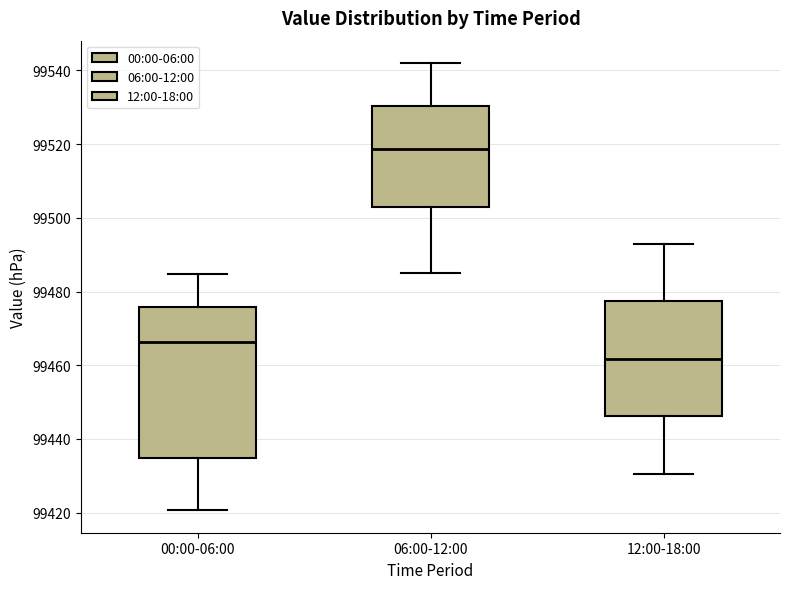

Which box's median line is the lowest?

12:00-18:00